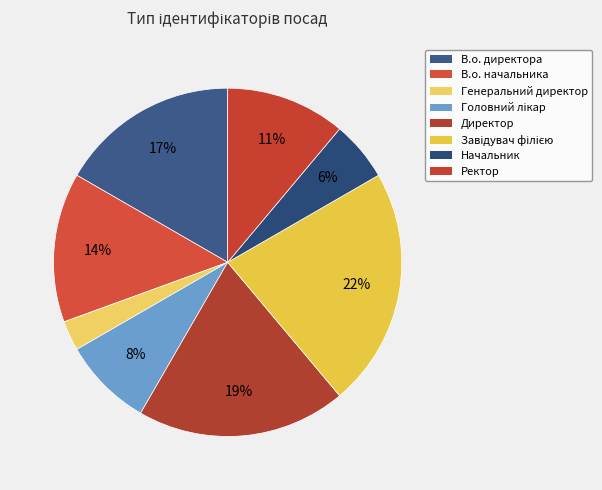

The Генеральний директор slice represents 1% of the pie. True or false?

False